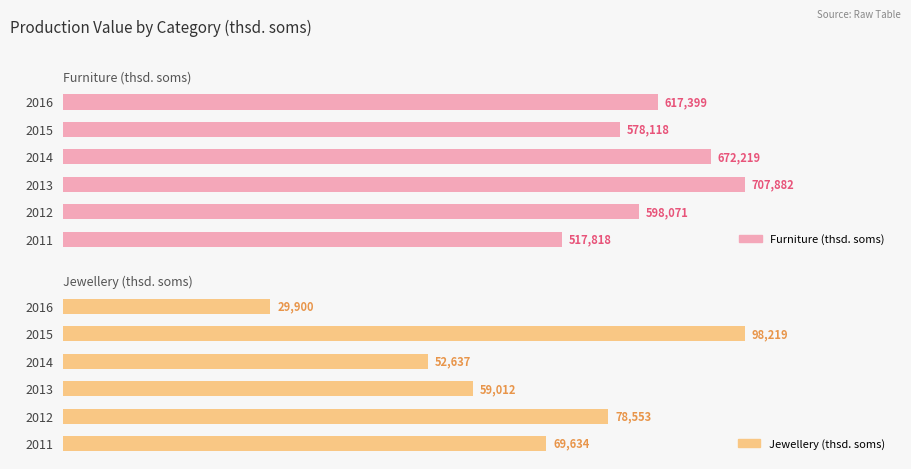

What is the value of the Jewellery (thsd. soms) bar at the 4th from the left?

52636.8